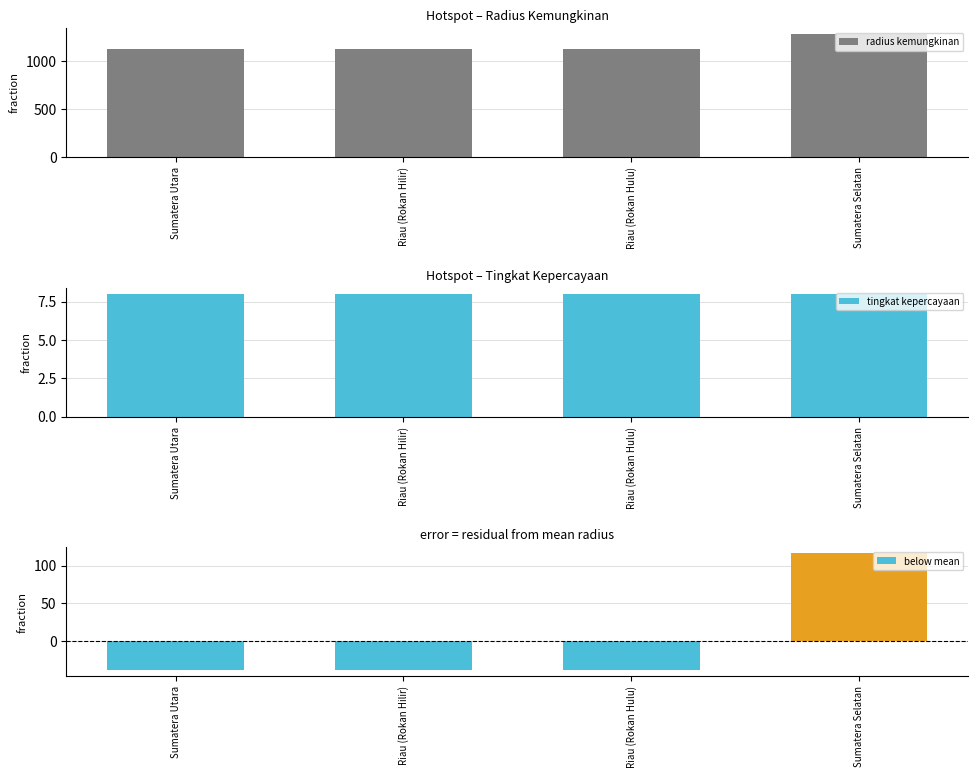

What is the minimum value for radius kemungkinan?

1125